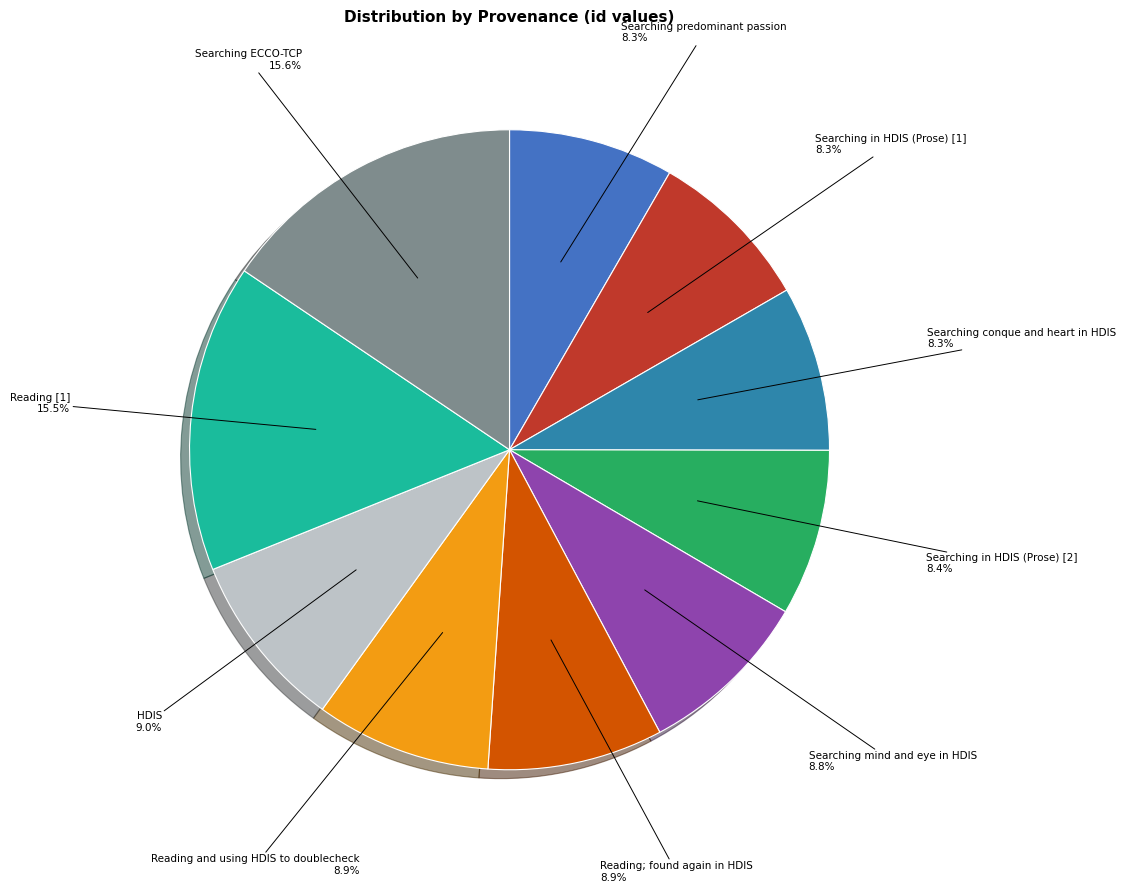

The Searching conque and heart in HDIS slice represents 8% of the pie. True or false?

True